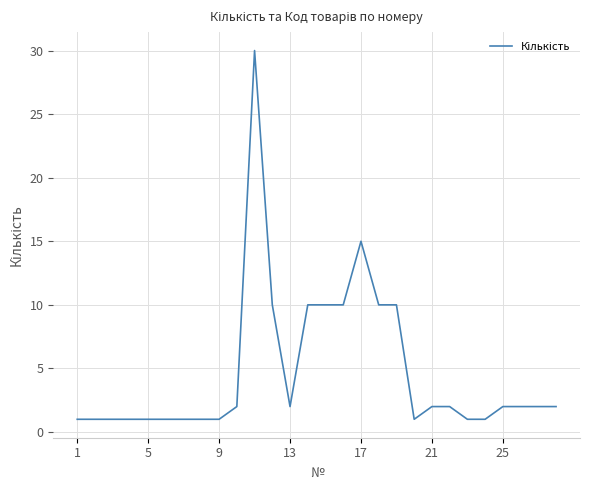

What is the greatest value displayed?

30